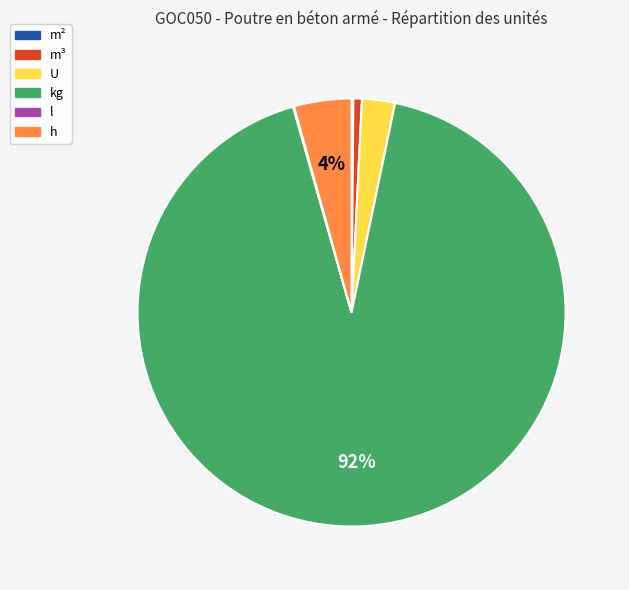

To the nearest percent, what percentage of the pie is m³?

1%